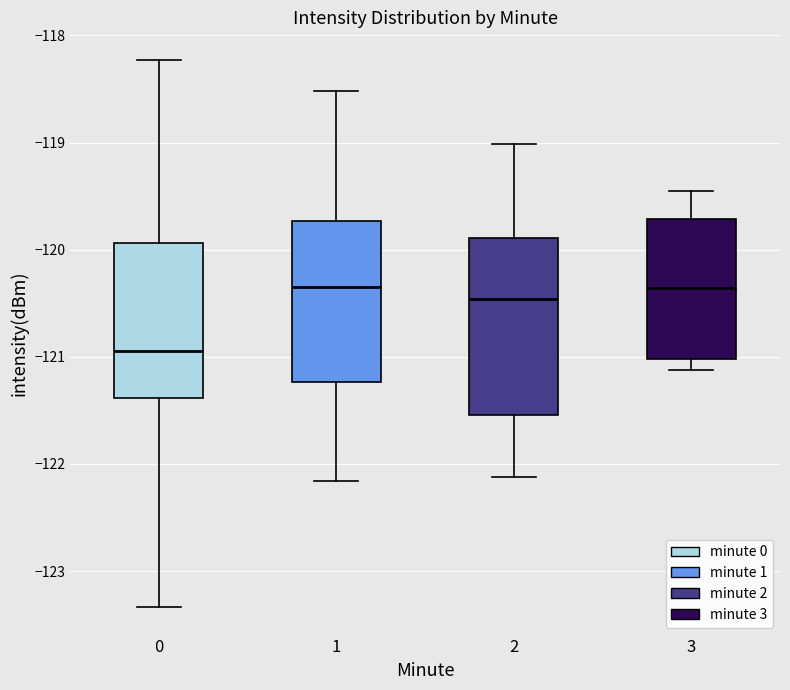

Reading left to right, read every box against the y-axis: the position of its median line, the range the box covers, and the ends of its whiskers. The values are not printed on the chart, so give them approximately, as read against the axis.

0: median -120.9, box -121.4 to -119.9, whiskers -123.3 to -118.2
1: median -120.4, box -121.2 to -119.7, whiskers -122.2 to -118.5
2: median -120.5, box -121.5 to -119.9, whiskers -122.1 to -119.0
3: median -120.4, box -121.0 to -119.7, whiskers -121.1 to -119.5